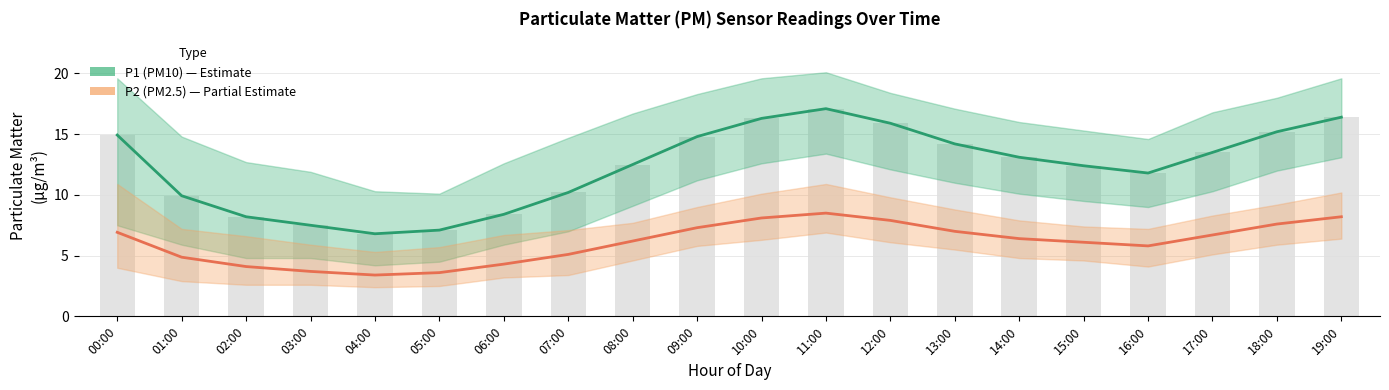

Which label corresponds to the largest value in the chart?

11:00